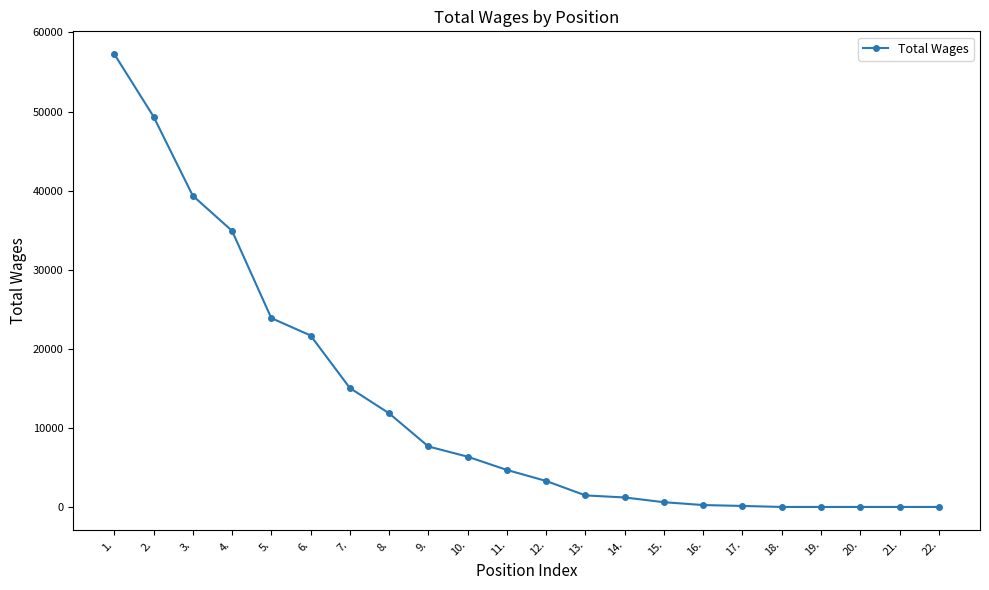

The value at 20. is 0. True or false?

True